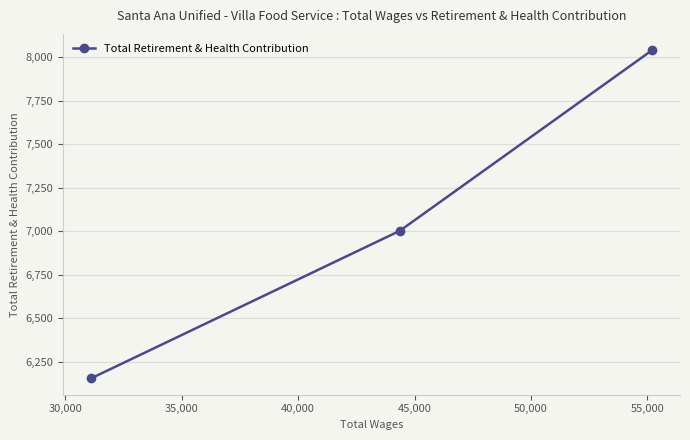

What is the value of the 3rd point from the left?

8041